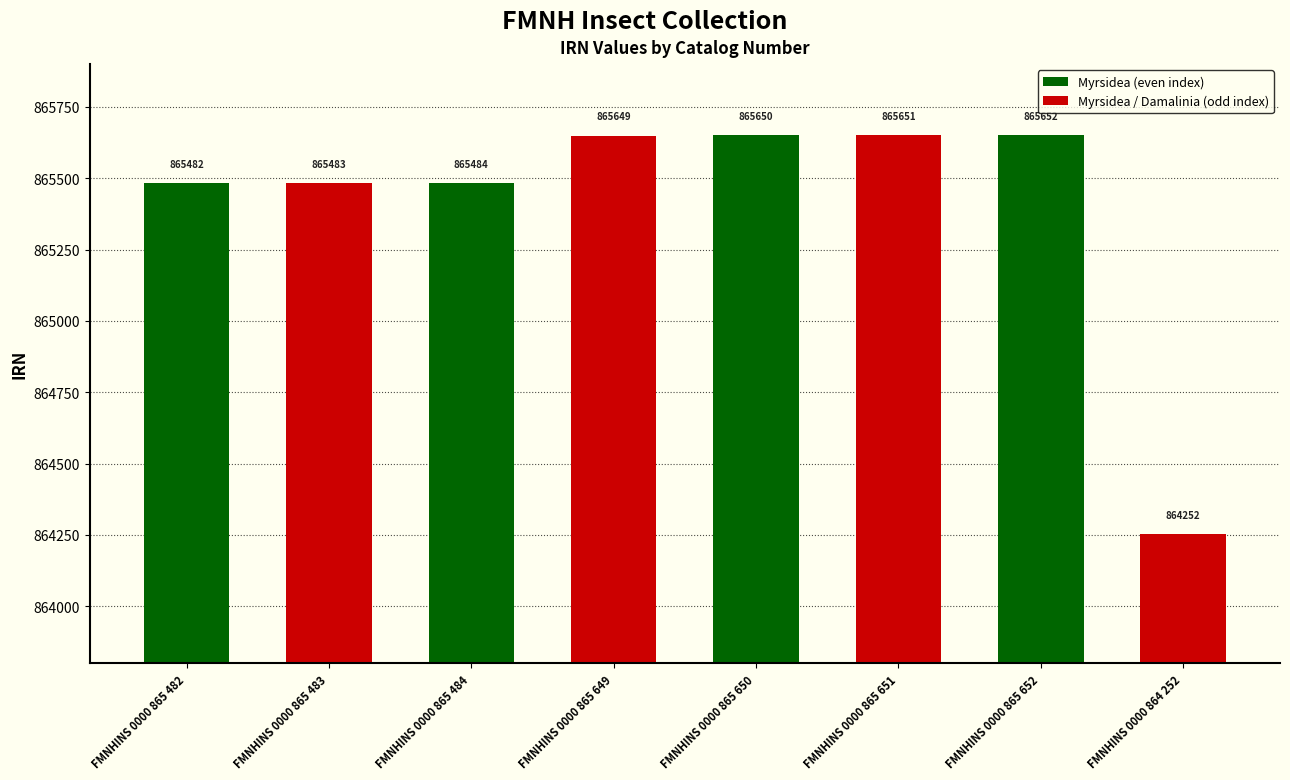

How many values are below 865649?

4